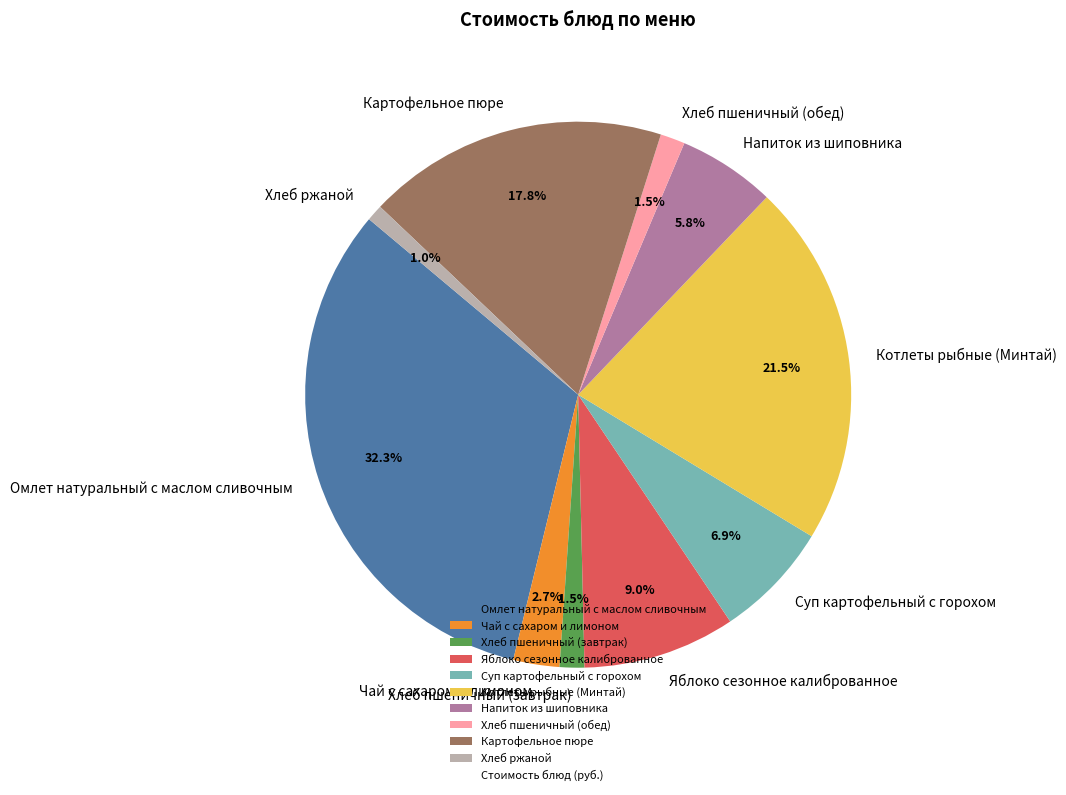

To the nearest percent, what is the combined percentage of Омлет натуральный с маслом сливочным and Картофельное пюре?

50%